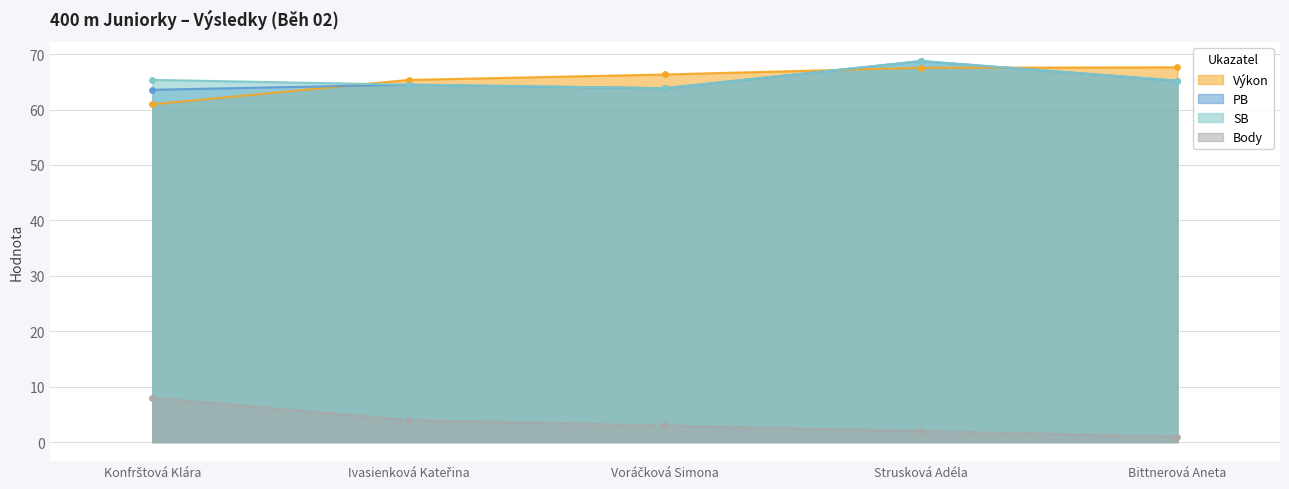

At Konfrštová Klára, list the series in order from largest to smallest.

SB, PB, Výkon, Body